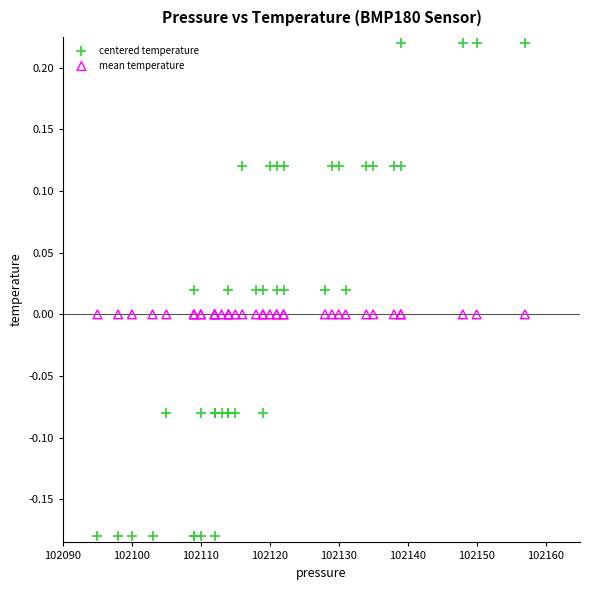

Which series contains the lowest Y value?

centered temperature